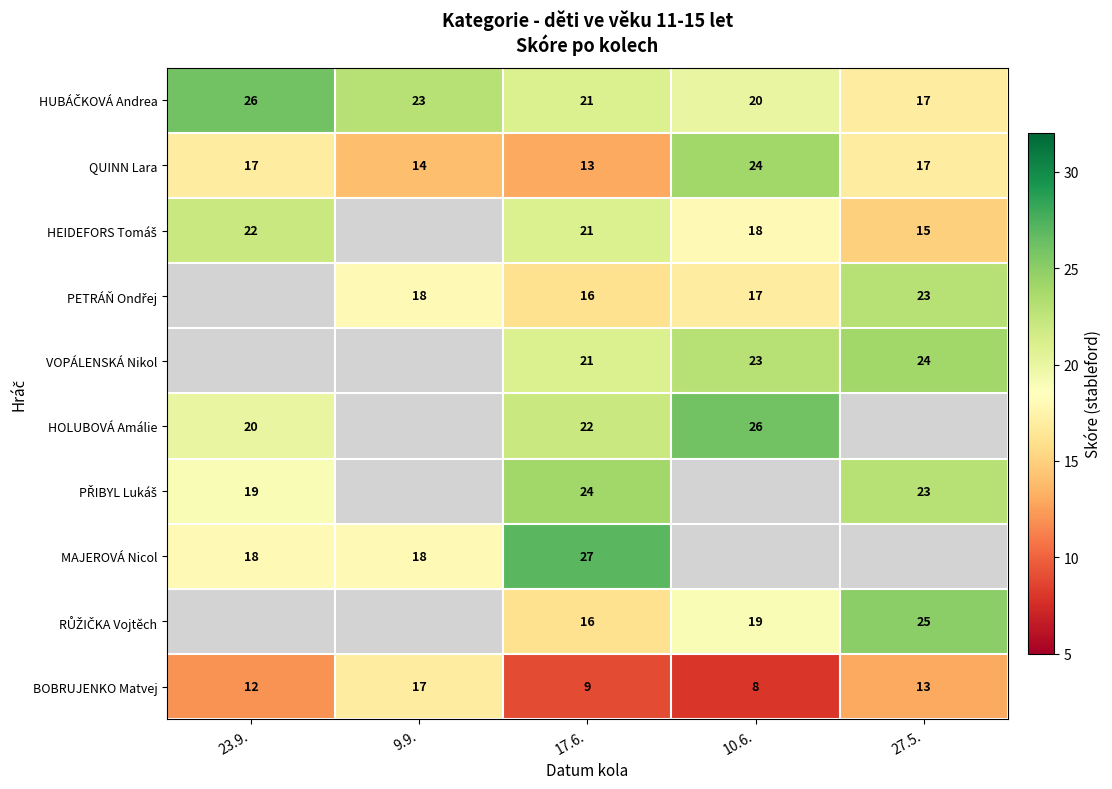

How many data points in QUINN Lara are less than 17?

2